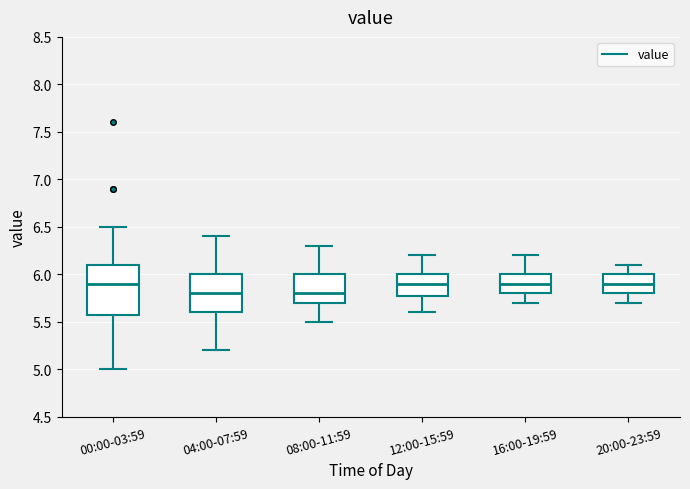

Reading left to right, transcribe this box plot: for each box, give where its median line is, the range the box spans, and where its two whiskers end, as read against the y-axis. The values are not printed on the chart, so give them approximately, as read against the axis.

00:00-03:59: median 5.9, box 5.6 to 6.1, whiskers 5.0 to 6.5
04:00-07:59: median 5.8, box 5.6 to 6.0, whiskers 5.2 to 6.4
08:00-11:59: median 5.8, box 5.7 to 6.0, whiskers 5.5 to 6.3
12:00-15:59: median 5.9, box 5.8 to 6.0, whiskers 5.6 to 6.2
16:00-19:59: median 5.9, box 5.8 to 6.0, whiskers 5.7 to 6.2
20:00-23:59: median 5.9, box 5.8 to 6.0, whiskers 5.7 to 6.1